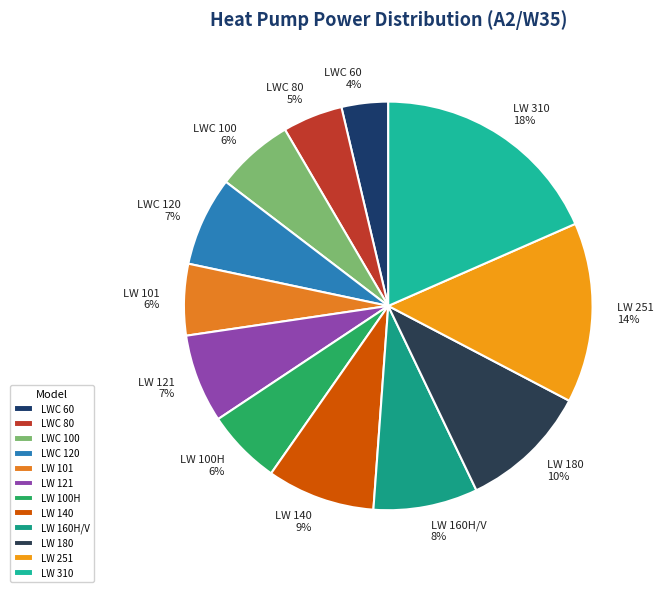

Is LW 160H/V the majority of the pie?

No